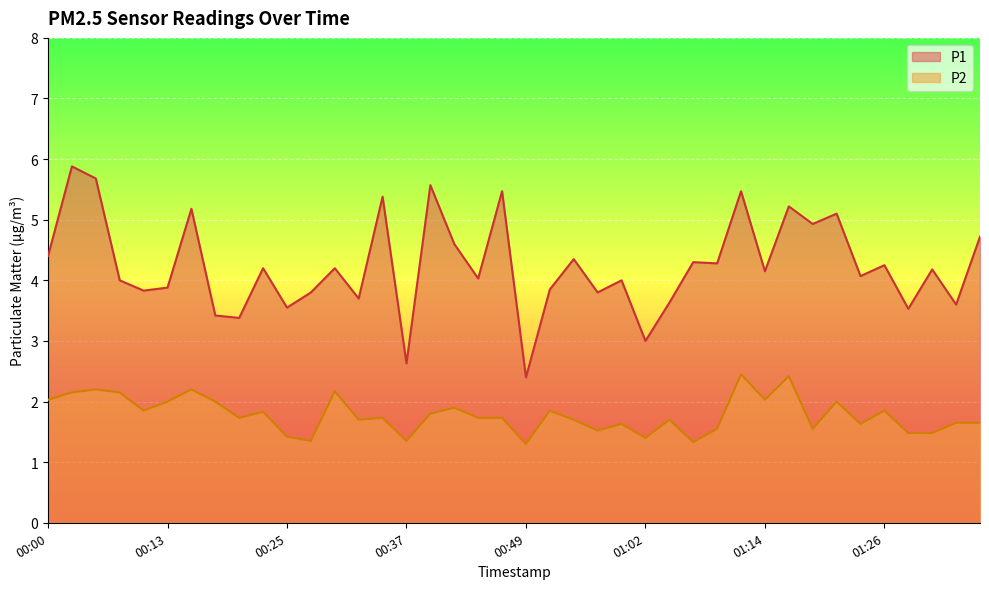

Which series has the largest total across all categories?

P1